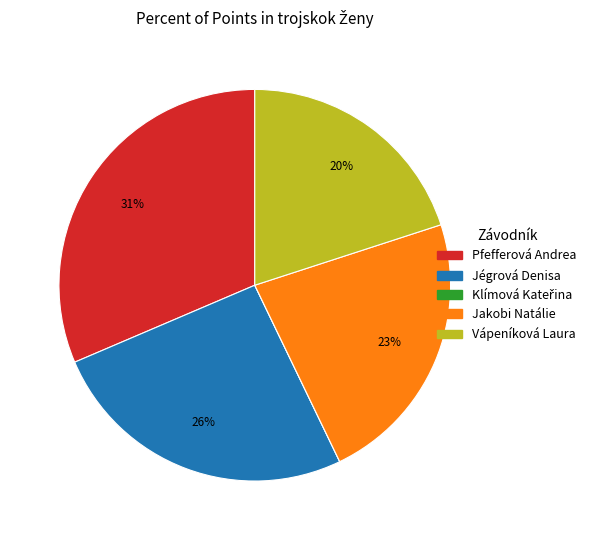

Is there any slice that represents more than half of the pie?

No